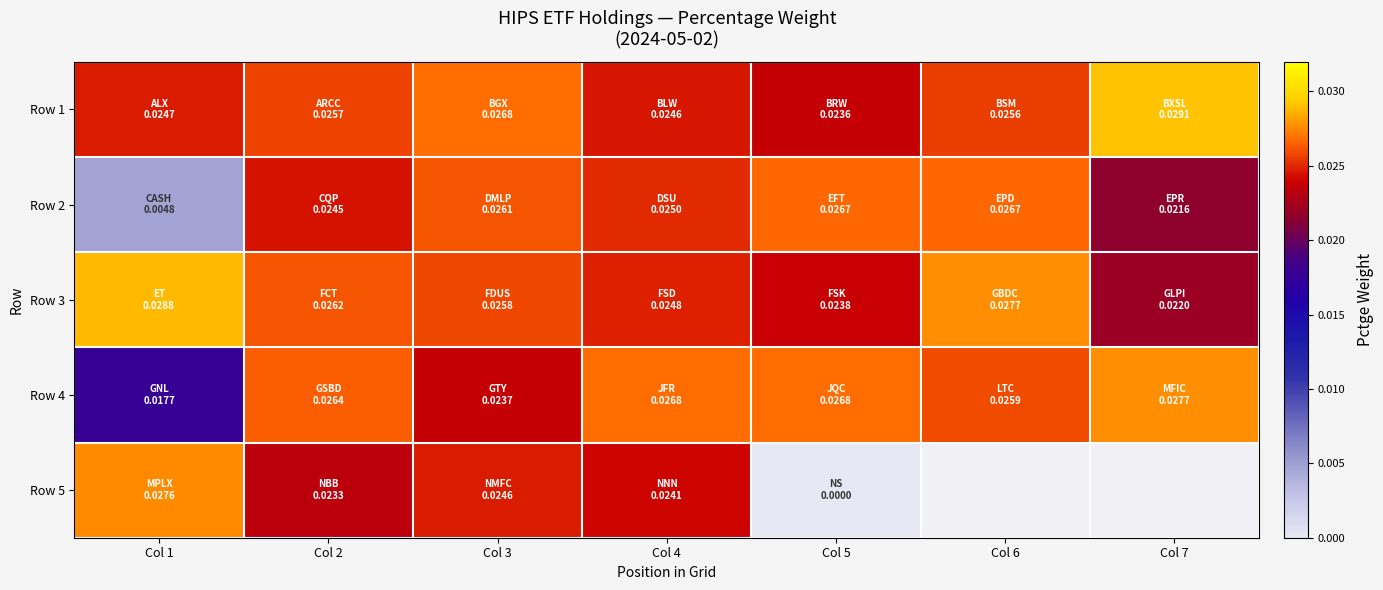

Which series has the largest total across all categories?

Row 1